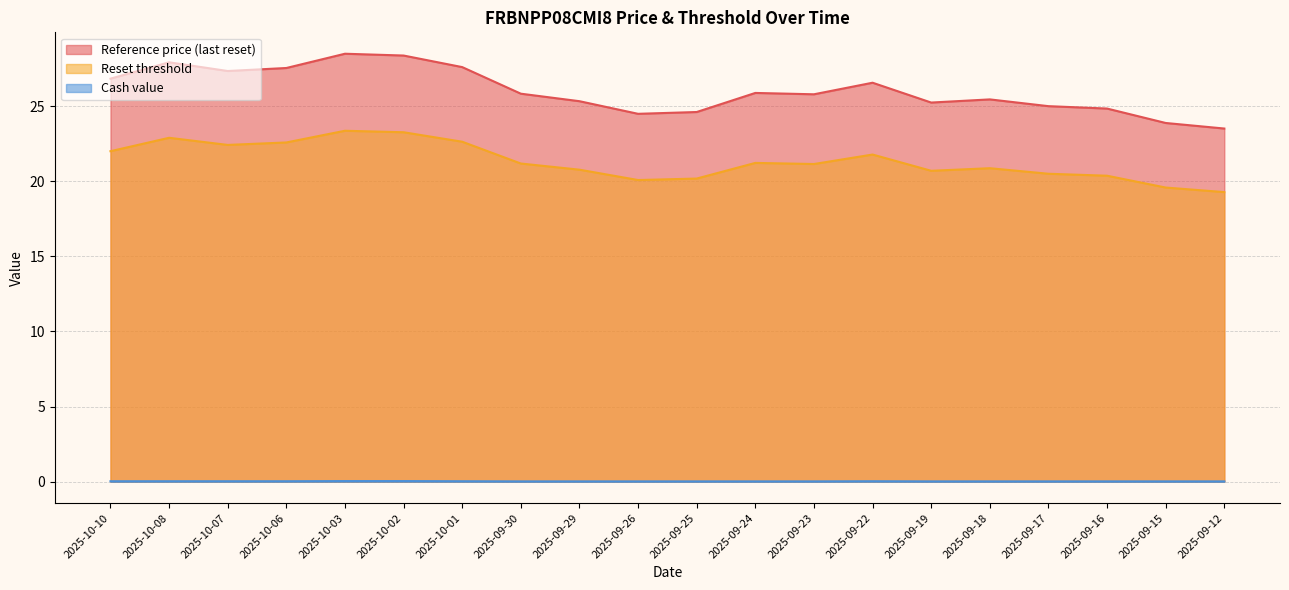

At which category is the sum across all series the highest?

2025-10-03